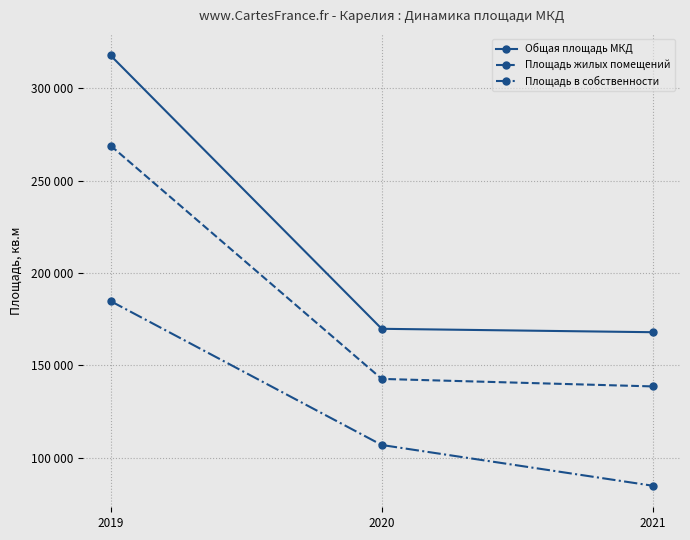

Rank the series by their maximum value, from lowest to highest.

Площадь в собственности, Площадь жилых помещений, Общая площадь МКД